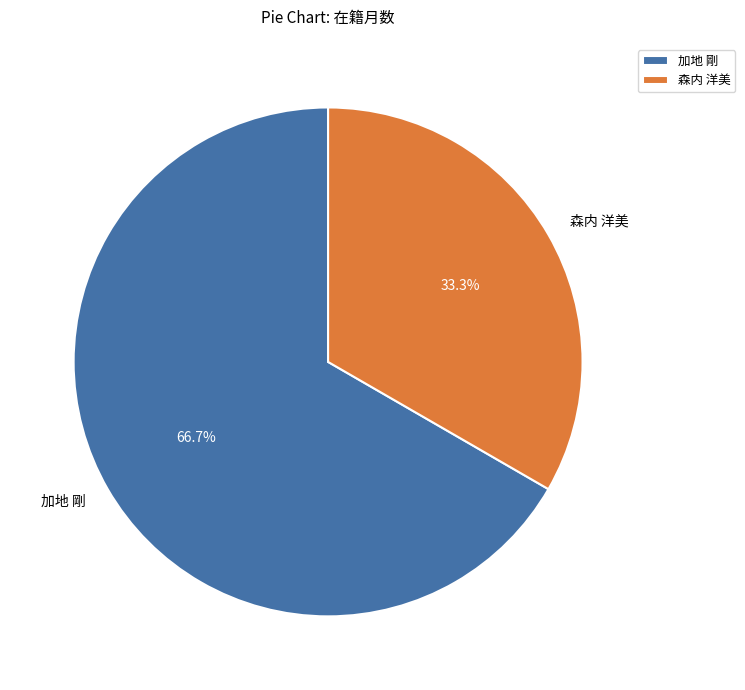

Is it true that 加地 剛 is 75% of the pie?

False